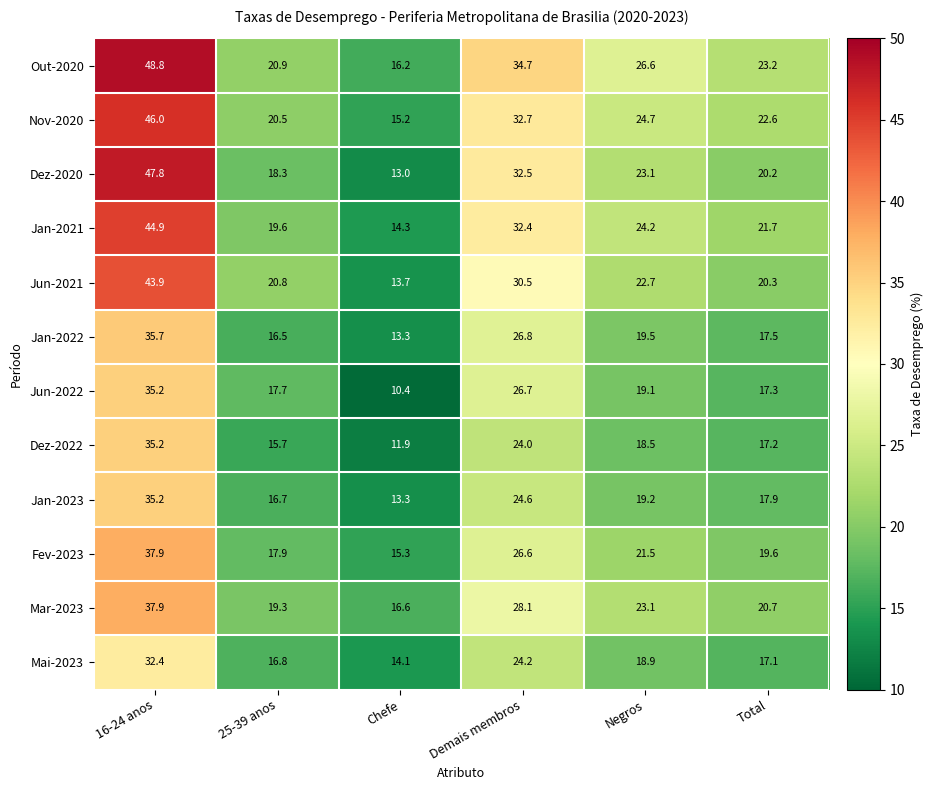

Rank the categories by Jun-2021 value from highest to lowest.

16-24 anos, Demais membros, Negros, 25-39 anos, Total, Chefe